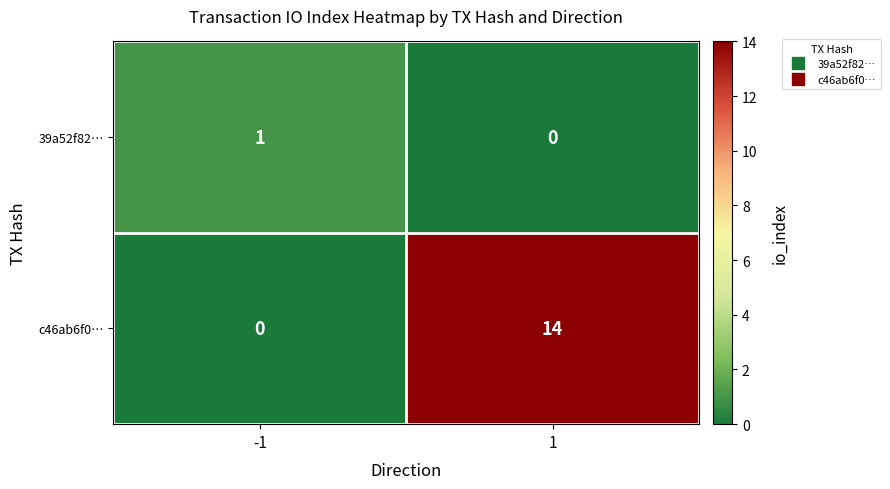

At which category is the sum across all series the highest?

1